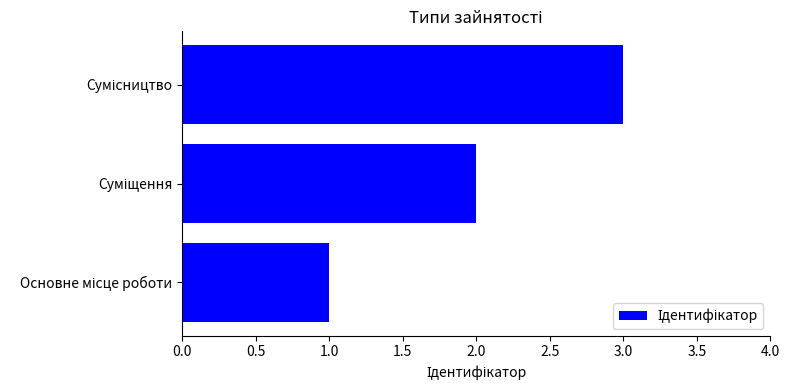

How many values are between 1 and 3?

3